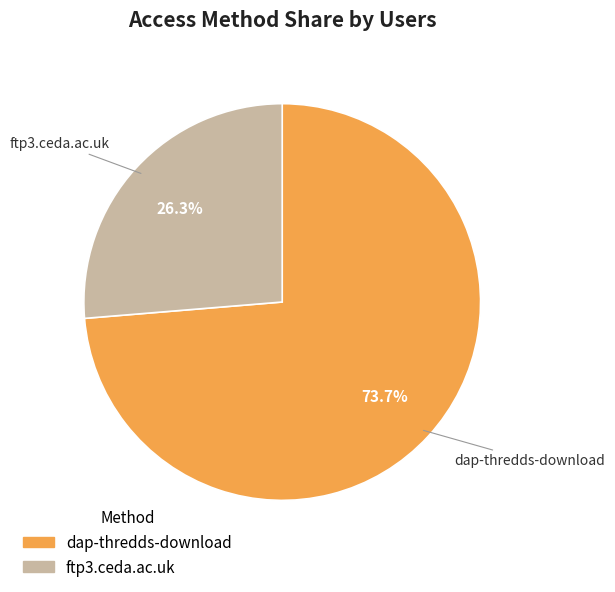

Approximately how many times larger is the value at ftp3.ceda.ac.uk compared to dap-thredds-download?

0.4